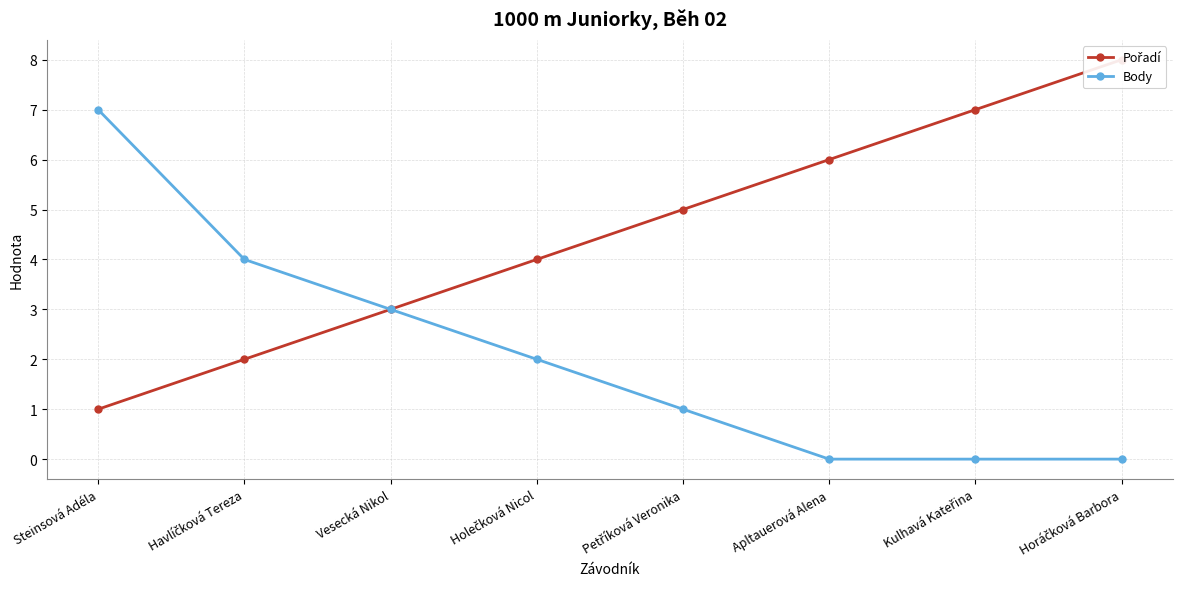

List the series in order of their peak value, lowest first.

Body, Pořadí